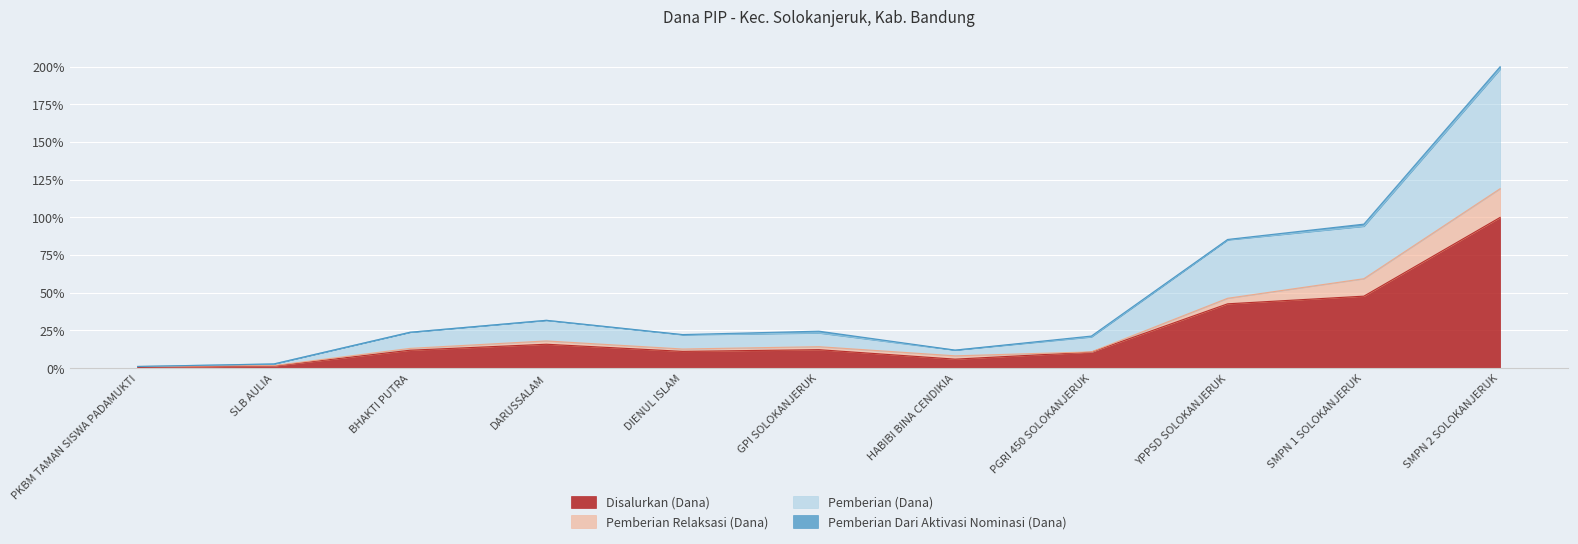

What is the label of the 10th point from the right?

SLB AULIA